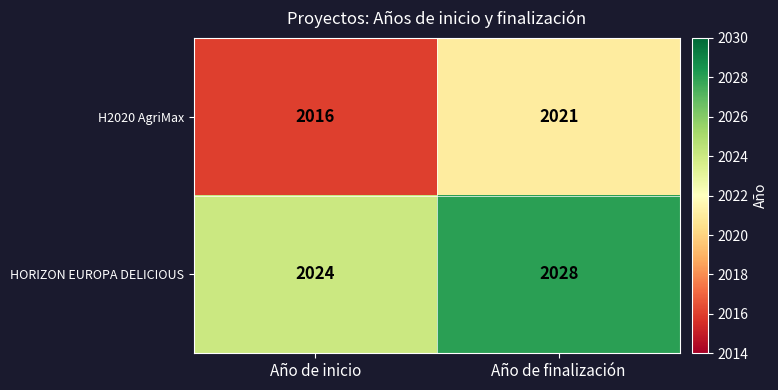

At how many categories does at least one series exceed 2020?

2